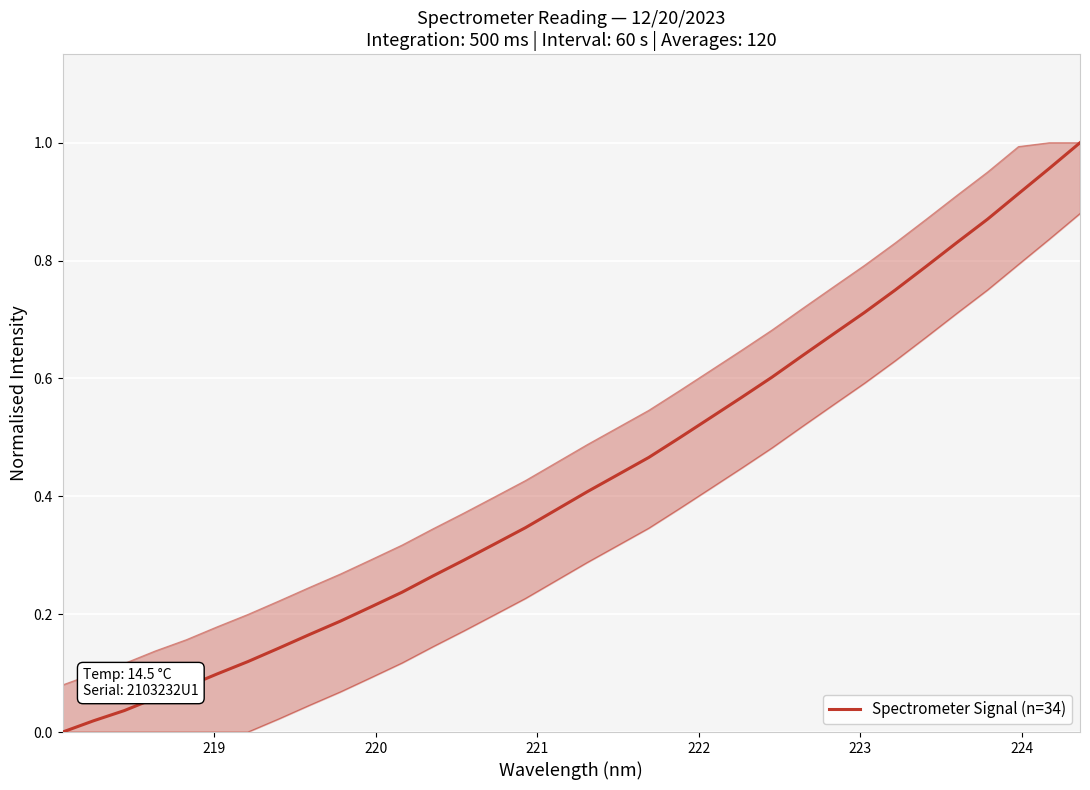

Reading left to right, transcribe all the data shown in this chart.

0.0	0.0	0.0	0.1	0.1	0.1	0.1	0.1	0.2	0.2	0.2	0.2	0.3	0.3	0.3	0.3	0.4	0.4	0.4	0.5	0.5	0.5	0.6	0.6	0.6	0.7	0.7	0.8	0.8	0.8	0.9	0.9	1.0	1.0